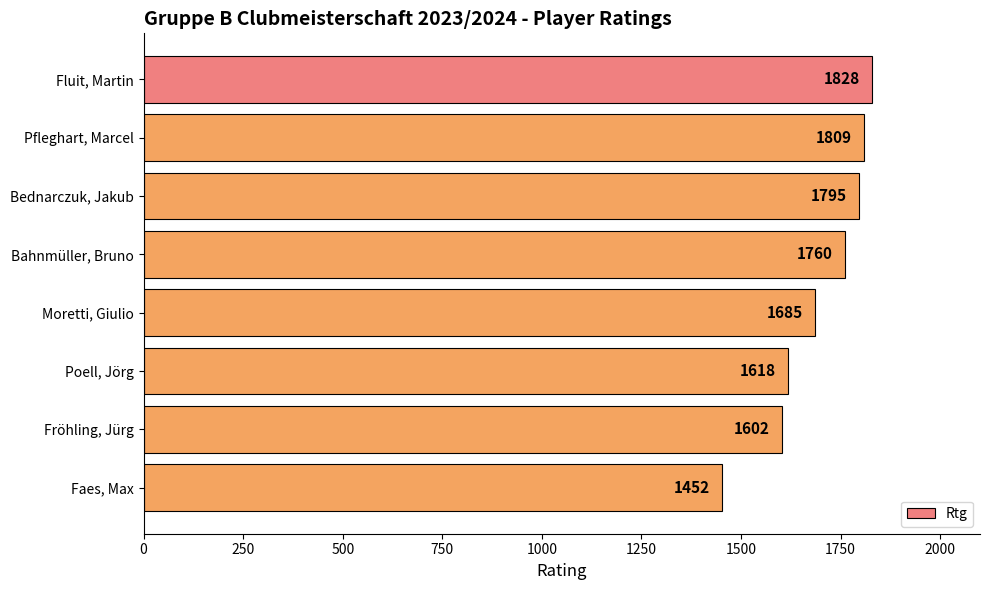

What is the greatest value displayed?

1828